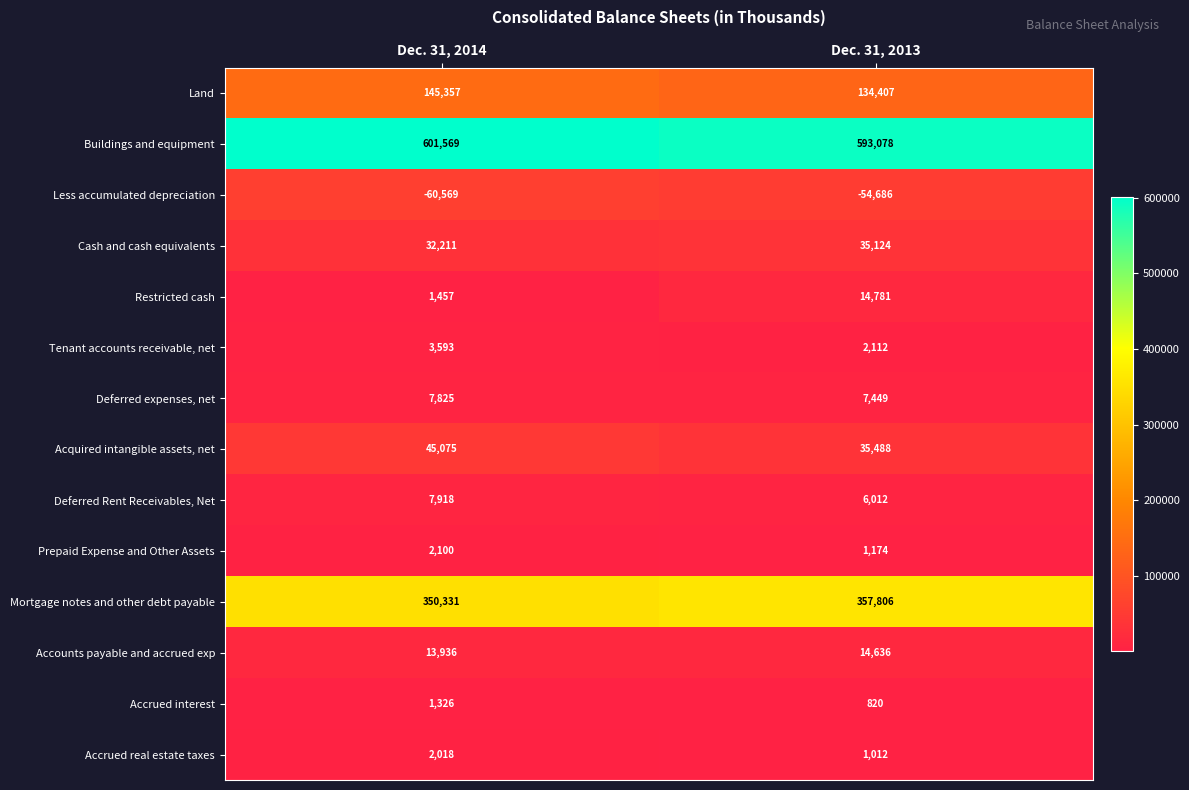

Is it true that Accrued interest equals 1326 at Dec. 31, 2014?

True